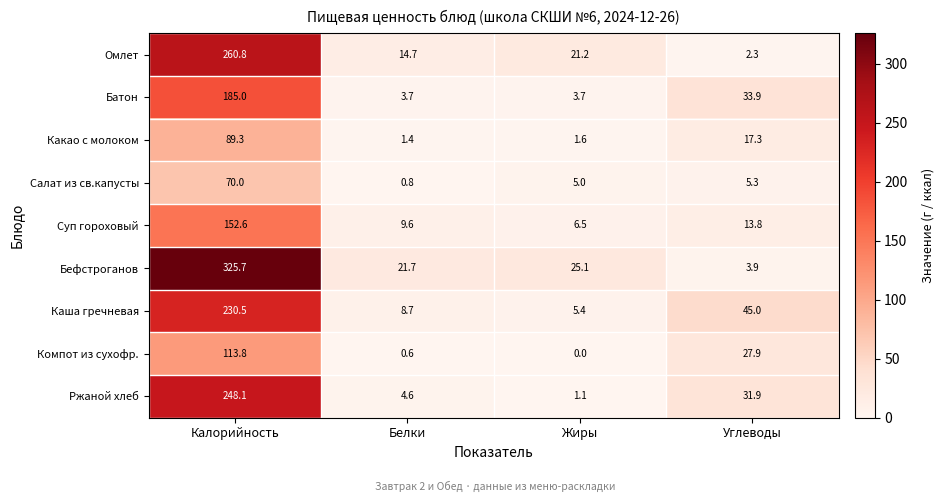

List the series in order of their peak value, lowest first.

Салат из св.капусты, Какао с молоком, Компот из сухофр., Суп гороховый, Батон, Каша гречневая, Ржаной хлеб, Омлет, Бефстроганов